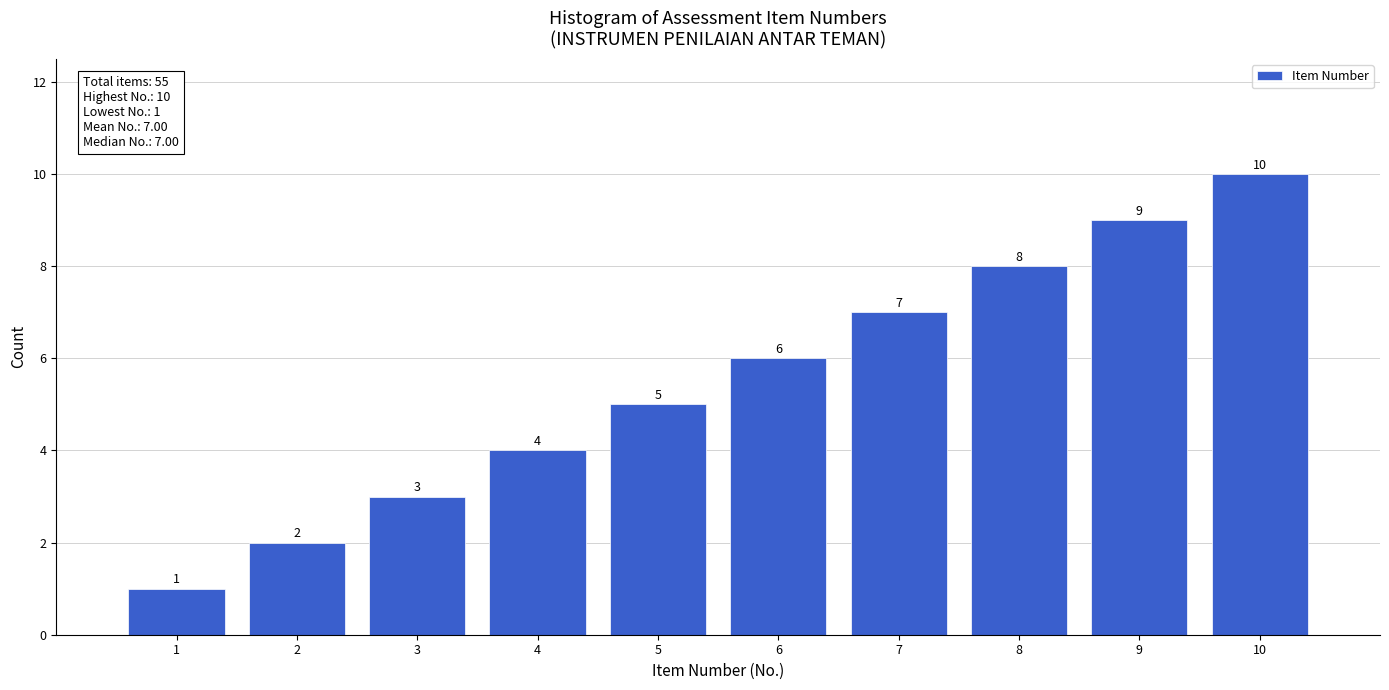

Which label corresponds to the largest value in the chart?

10